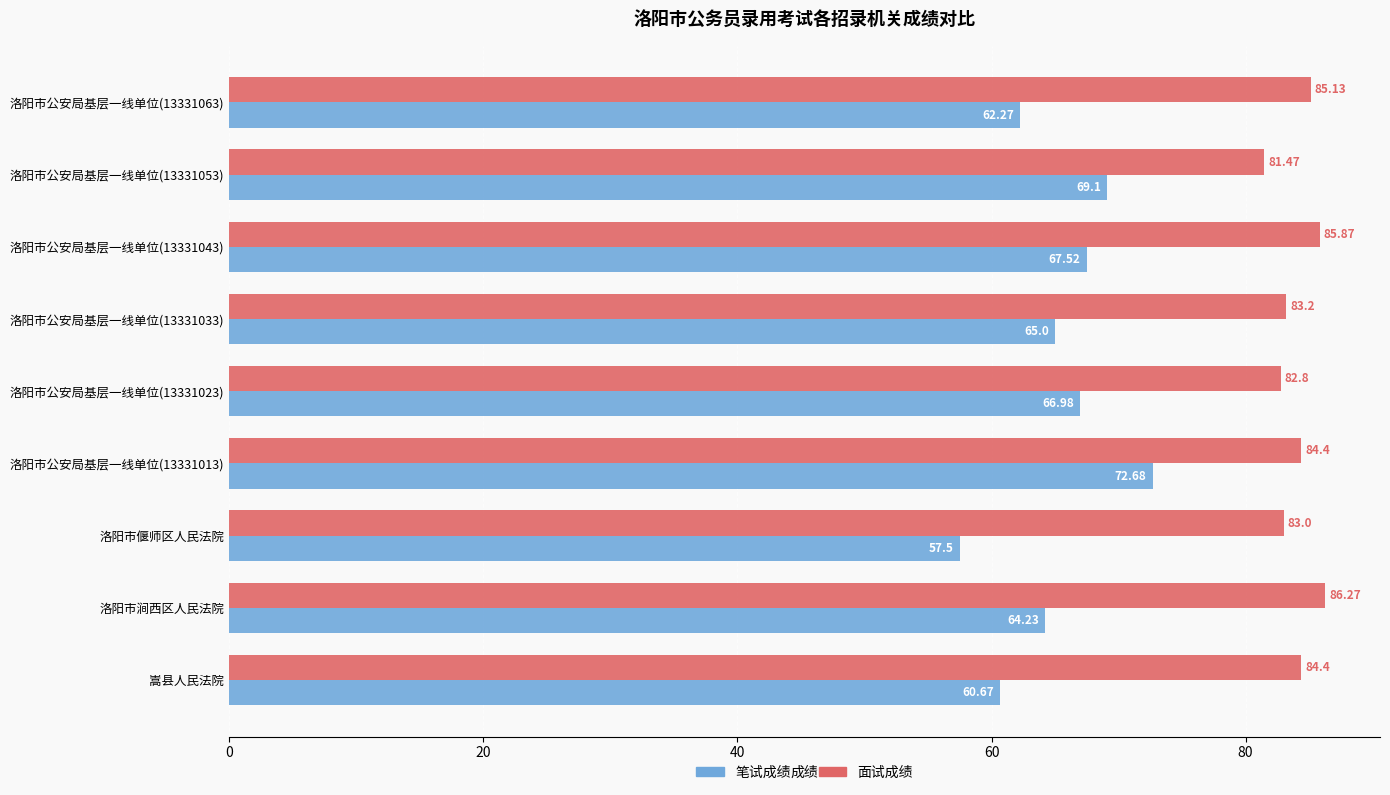

At how many categories does at least one series exceed 59?

9